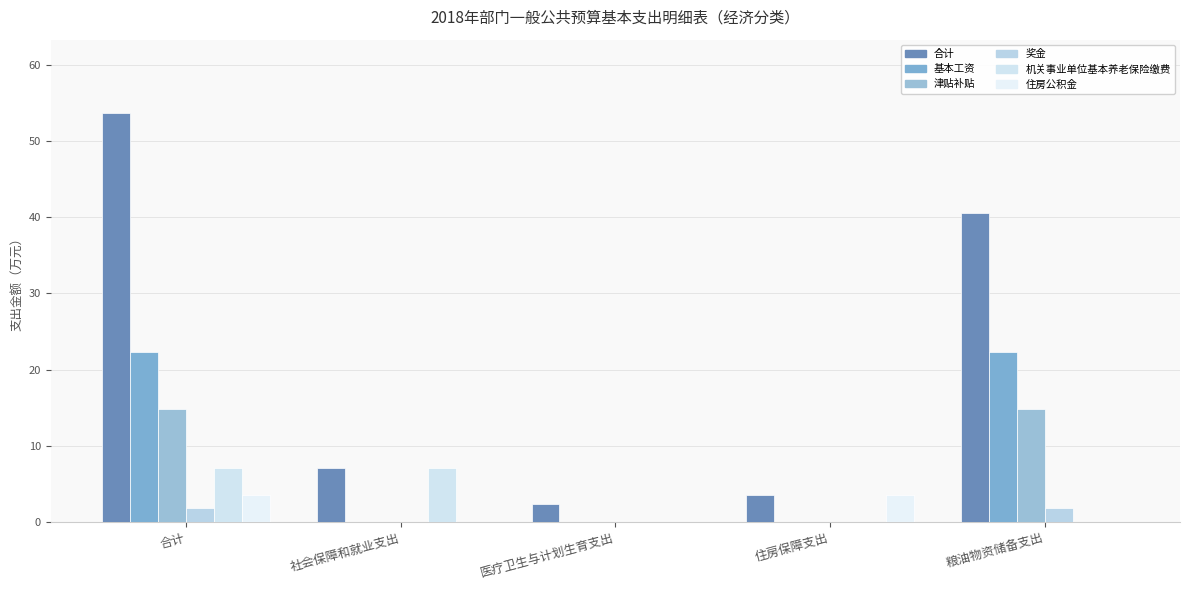

Between 合计 and 粮油物资储备支出, which series saw the biggest shift?

合计